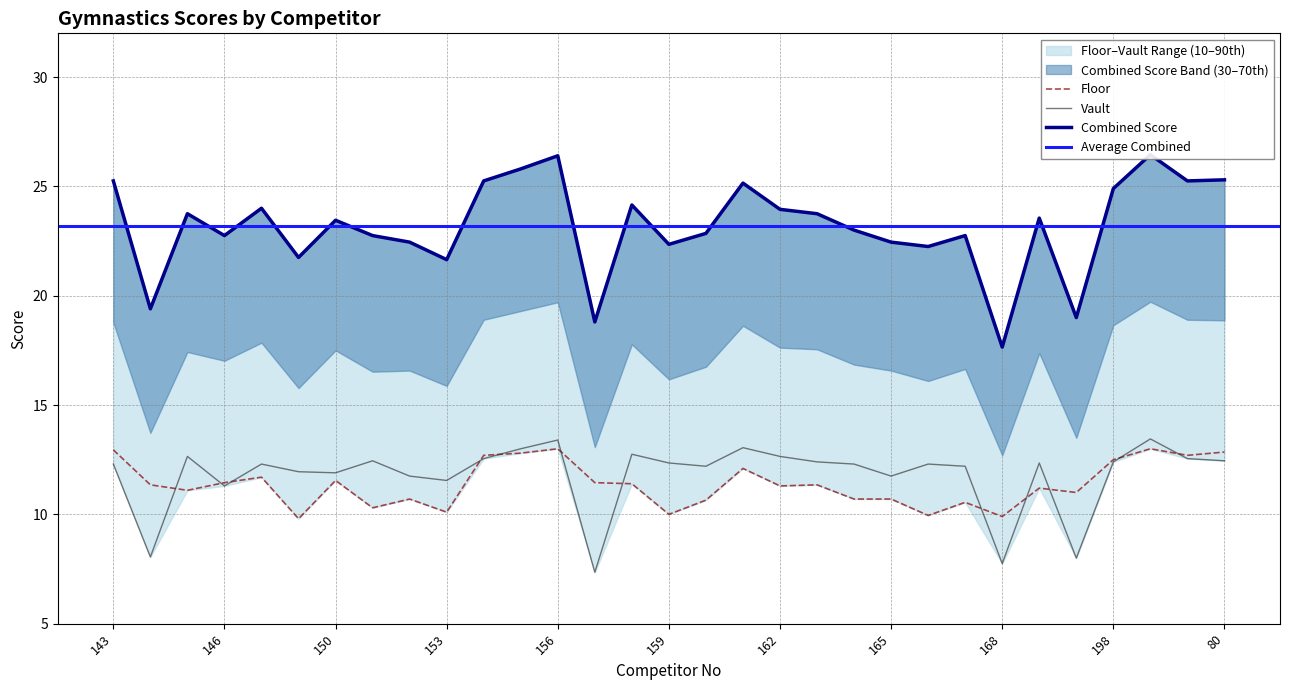

The Vault series shows 13.6 at 168. True or false?

False